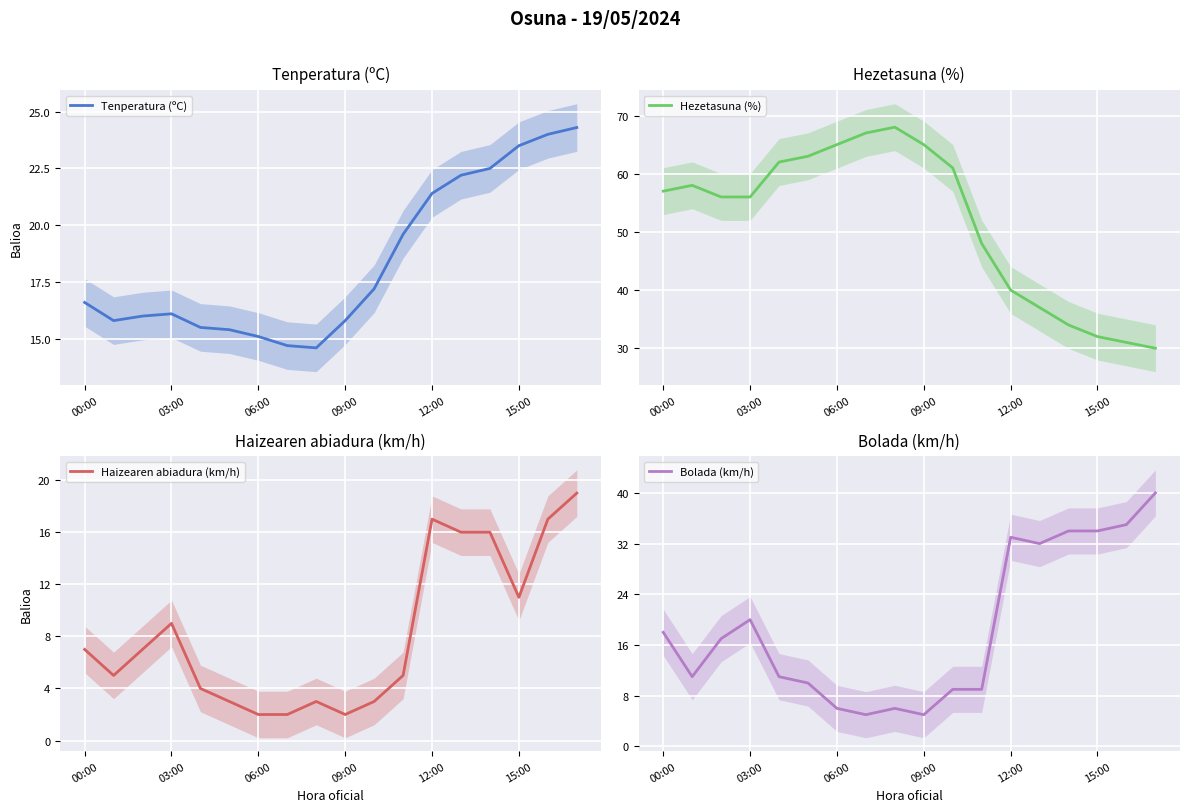

At which label is Bolada (km/h) closest to 22?

03:00